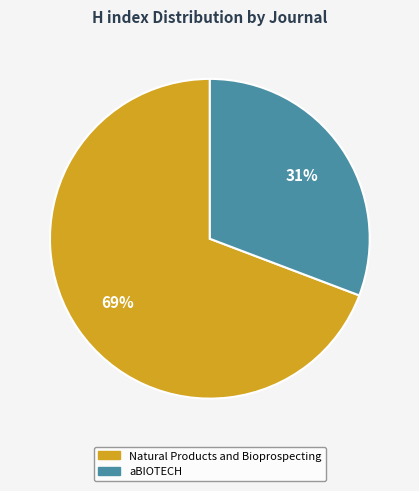

Which slice is the largest?

Natural Products and Bioprospecting